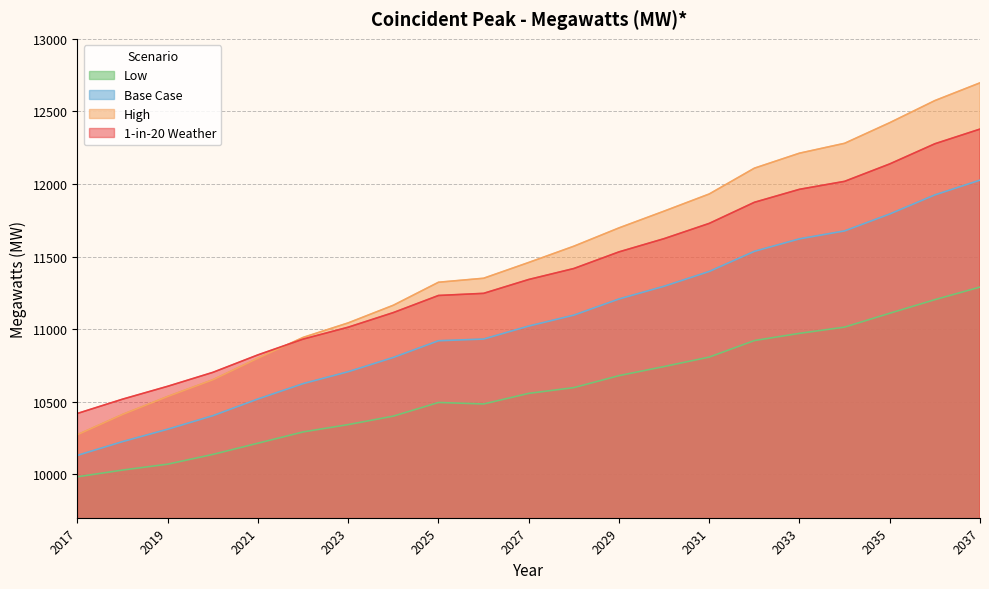

What is the difference between the maximum and second lowest values in the High series?

2284.7